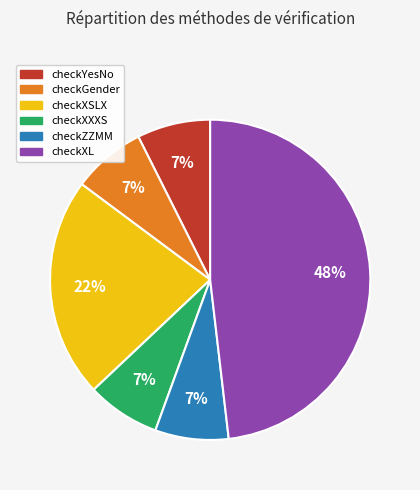

Is checkYesNo the majority of the pie?

No